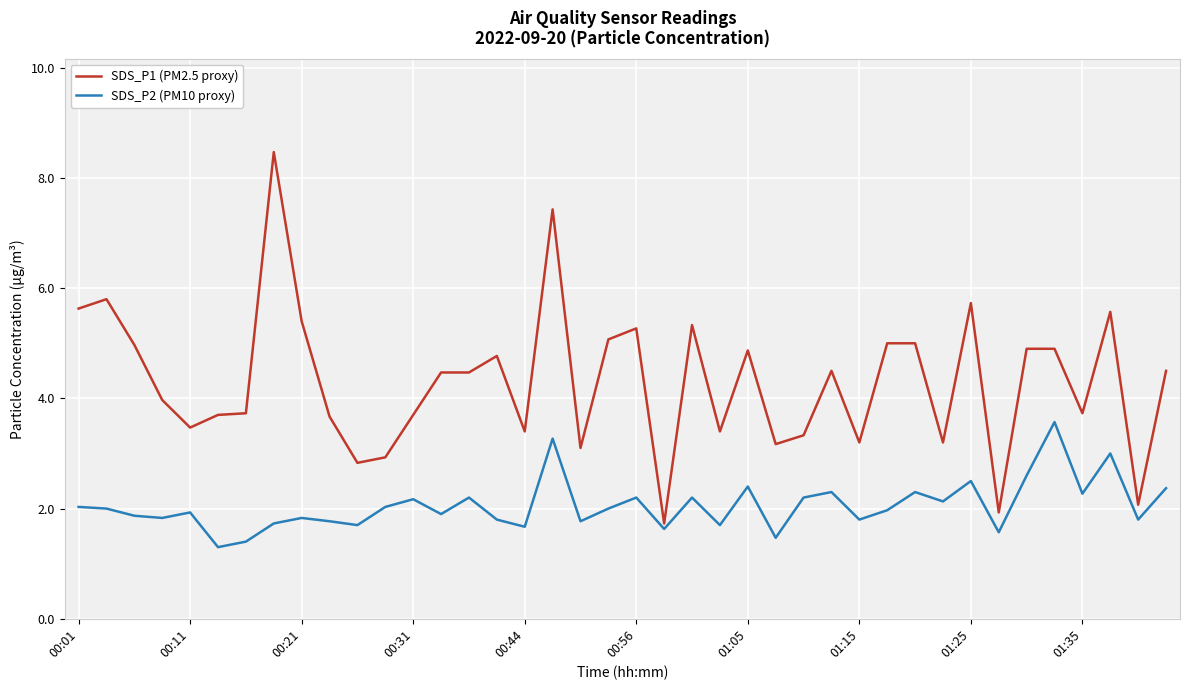

What is the maximum value for SDS_P1 (PM2.5 proxy)?

8.5